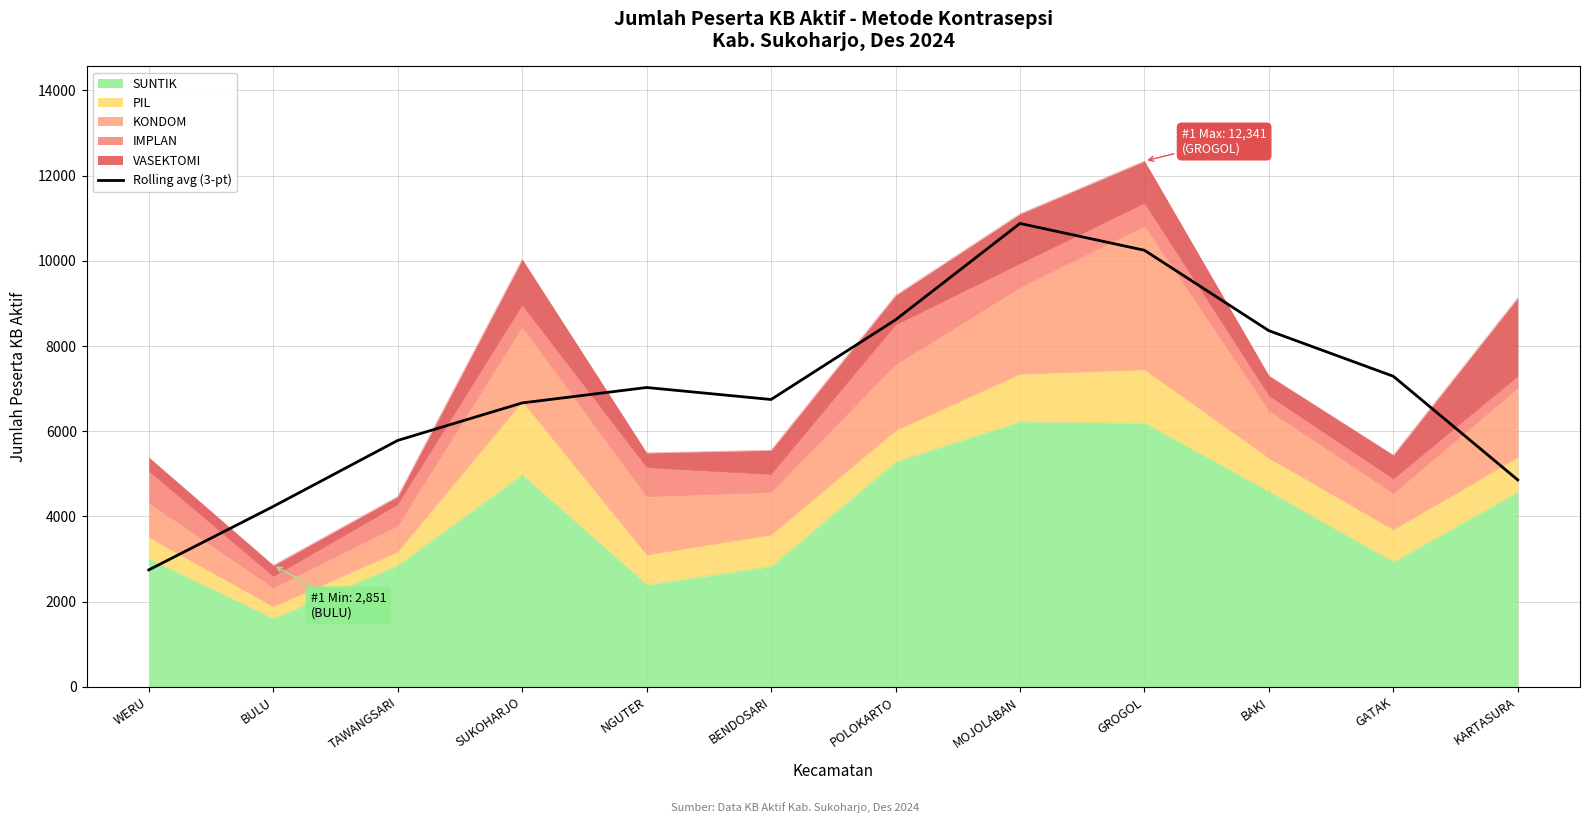

At which category does the data reach its first local peak?

NGUTER